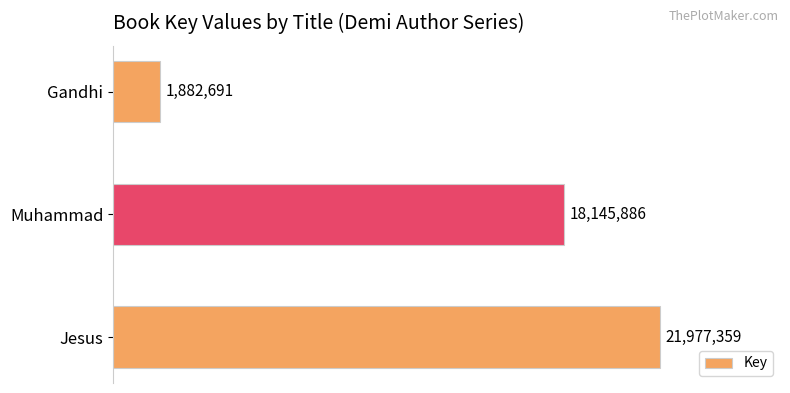

How many data points does each series have?

3